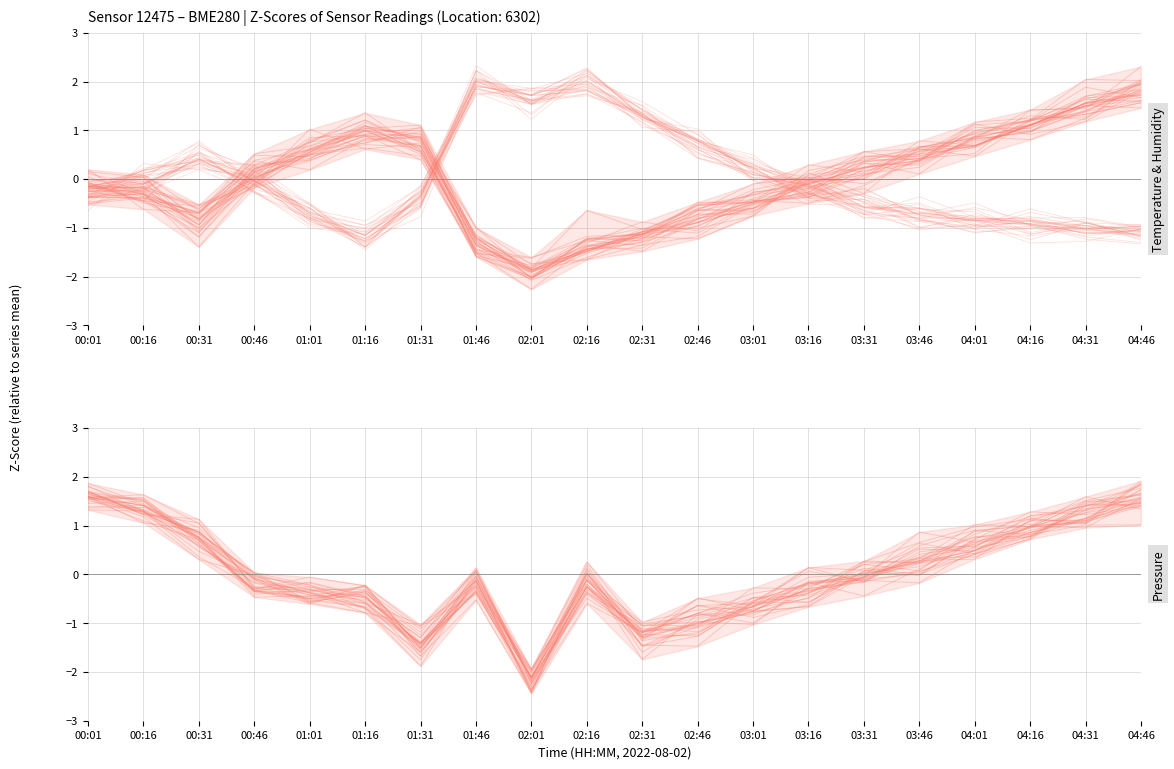

Between 01:01 and 04:16, which is larger?

04:16